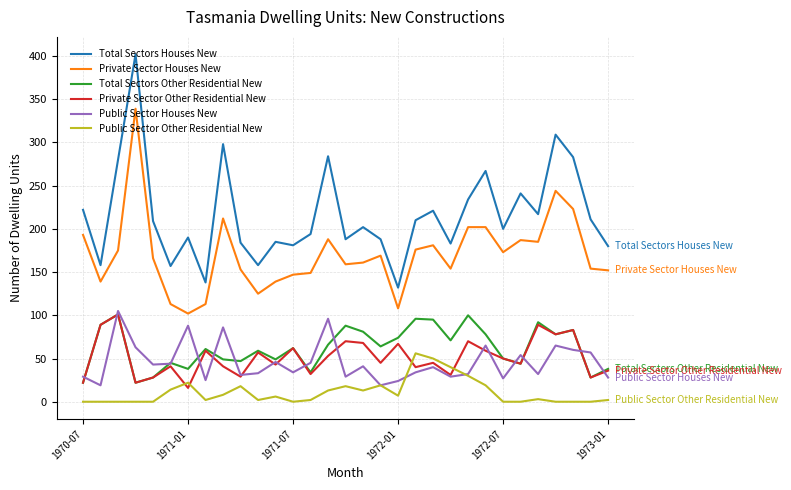

What is the difference between the maximum and minimum values in the Total Sectors Other Residential New series?

79